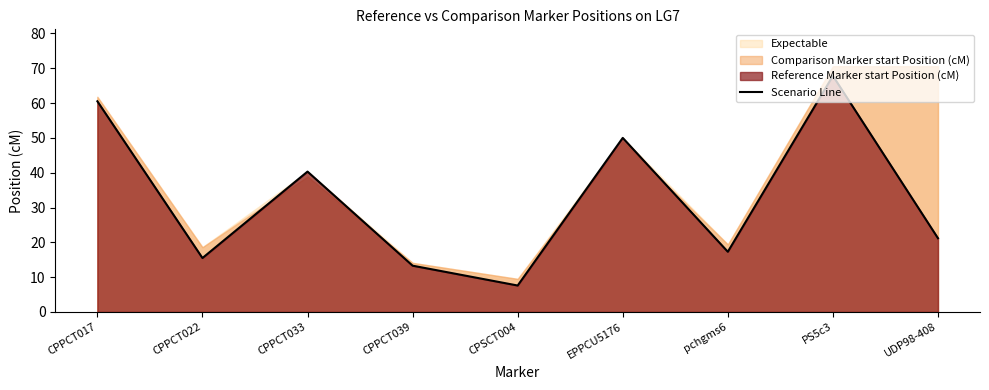

What is the difference between the values at CPPCT017 and CPPCT033?

20.2